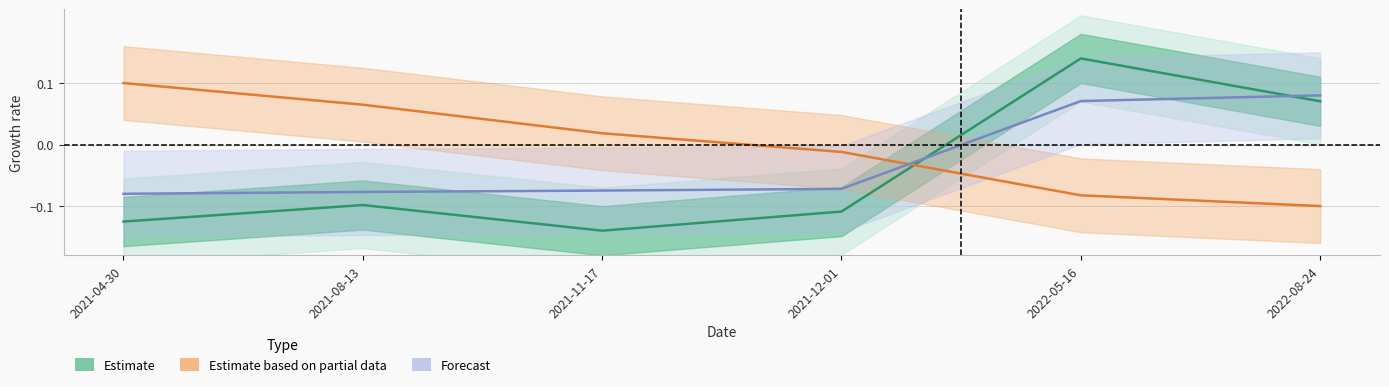

What is the sum of the Forecast values at 2021-08-13 and 2021-12-01?

-0.1